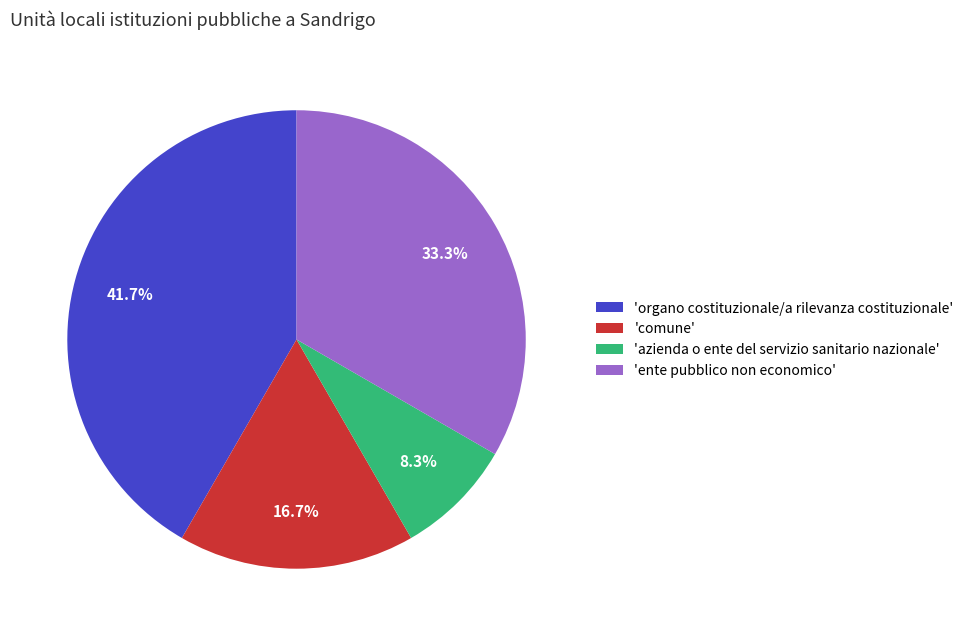

Between 'ente pubblico non economico' and 'comune', which is larger?

'ente pubblico non economico'